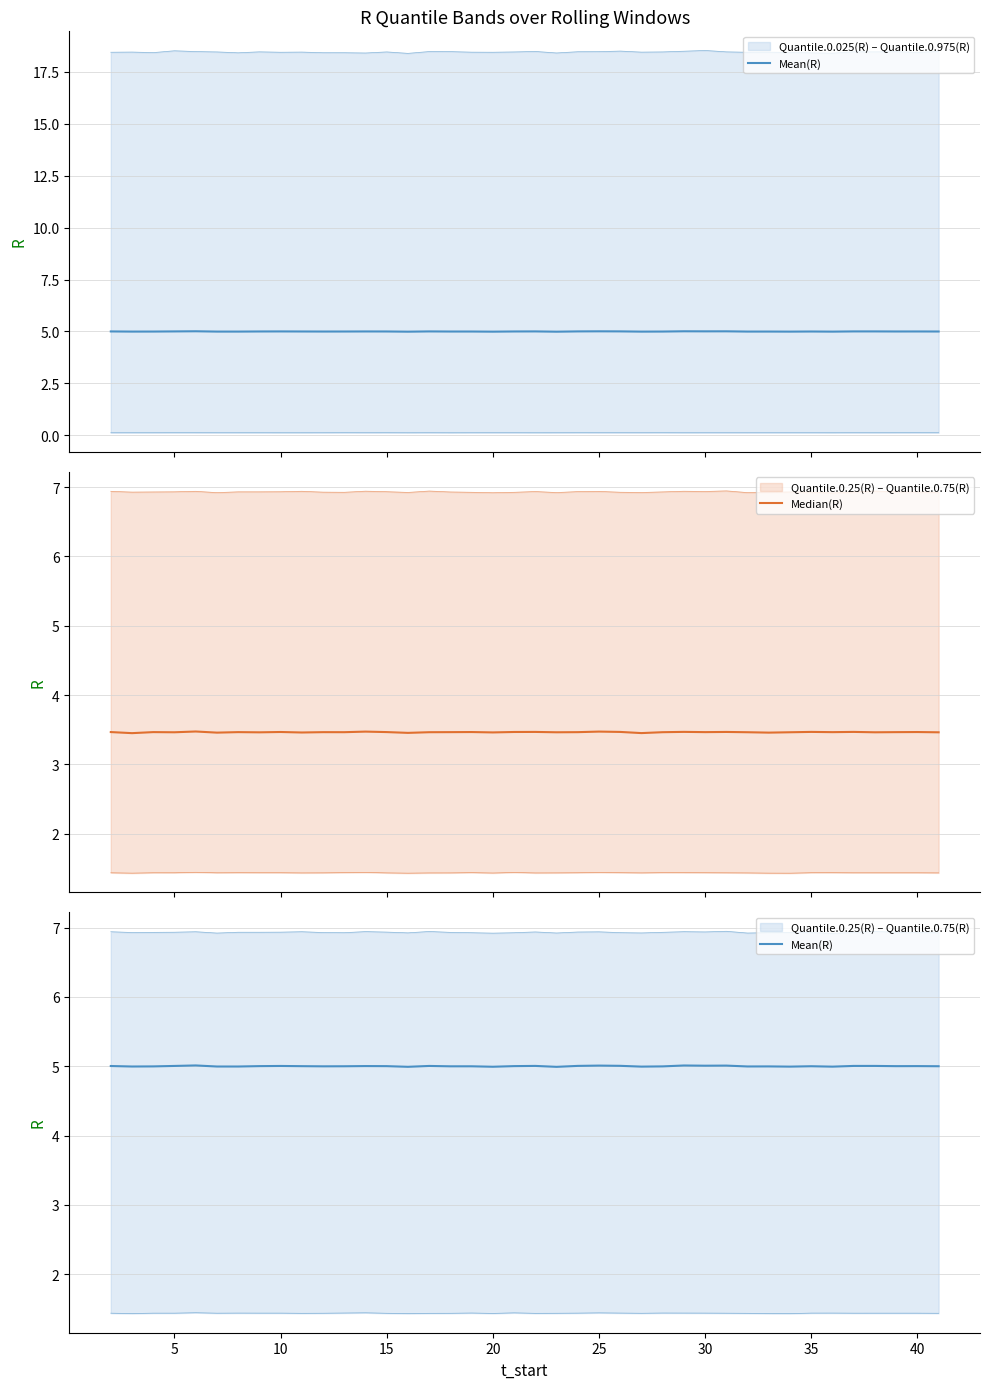

Which series has the largest total across all categories?

Mean(R)